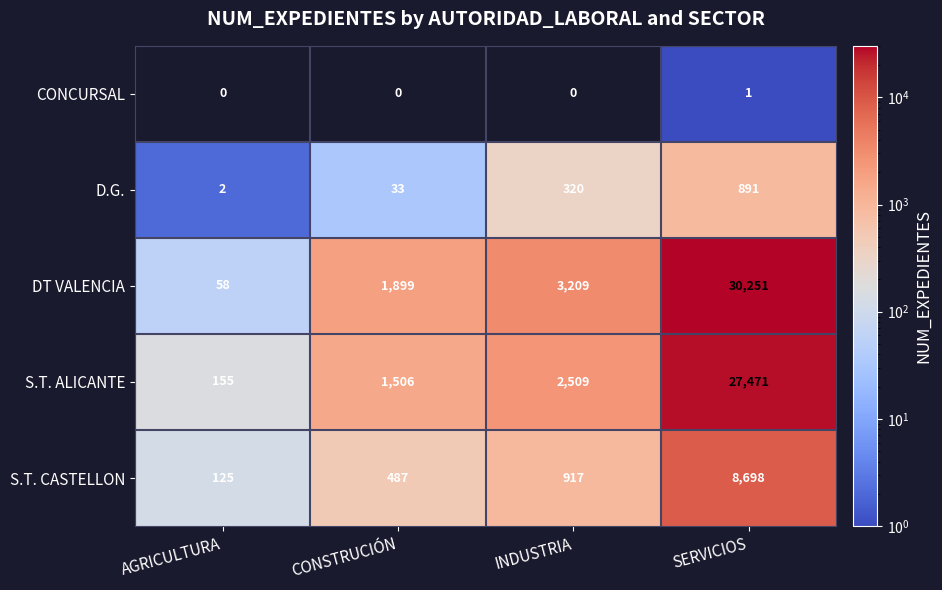

How many categories are shown in the chart?

4